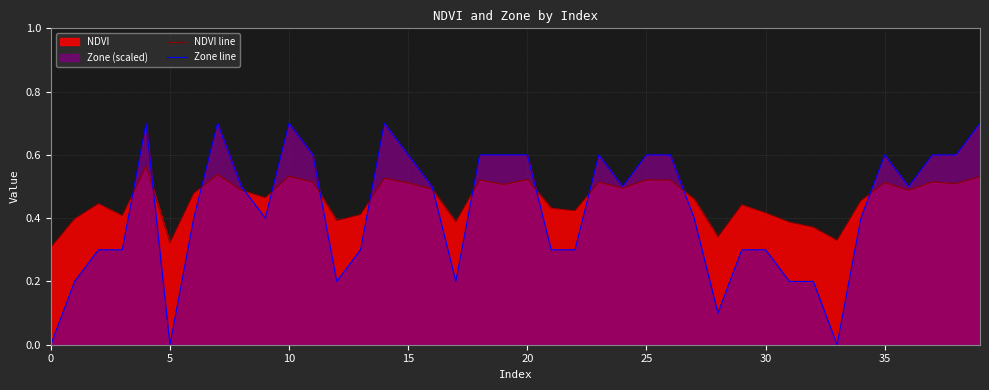

List the series in order of their overall mean, lowest first.

Zone line, NDVI line